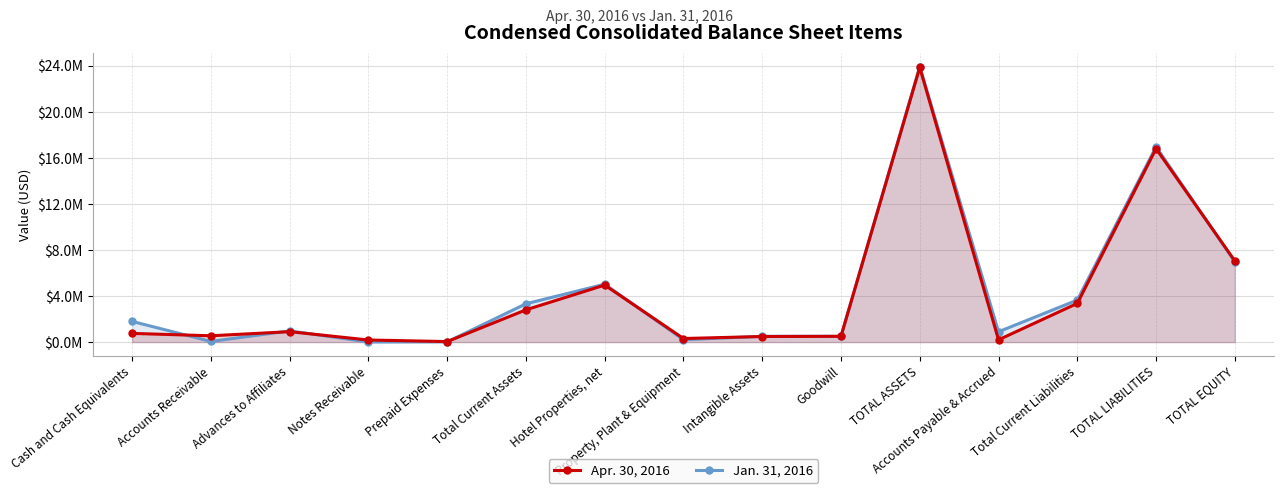

At which label does Jan. 31, 2016 first exceed 972184?

Cash and Cash Equivalents